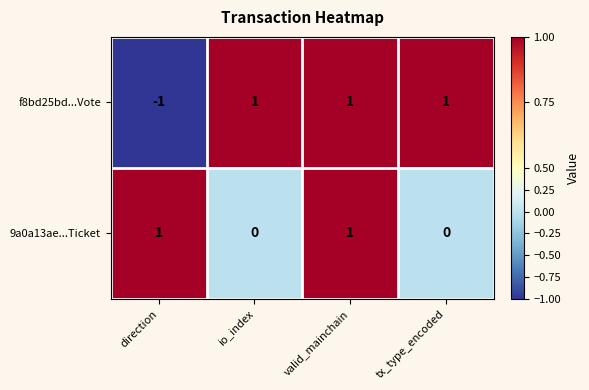

Is it true that 9a0a13ae...Ticket equals 1 at direction?

True